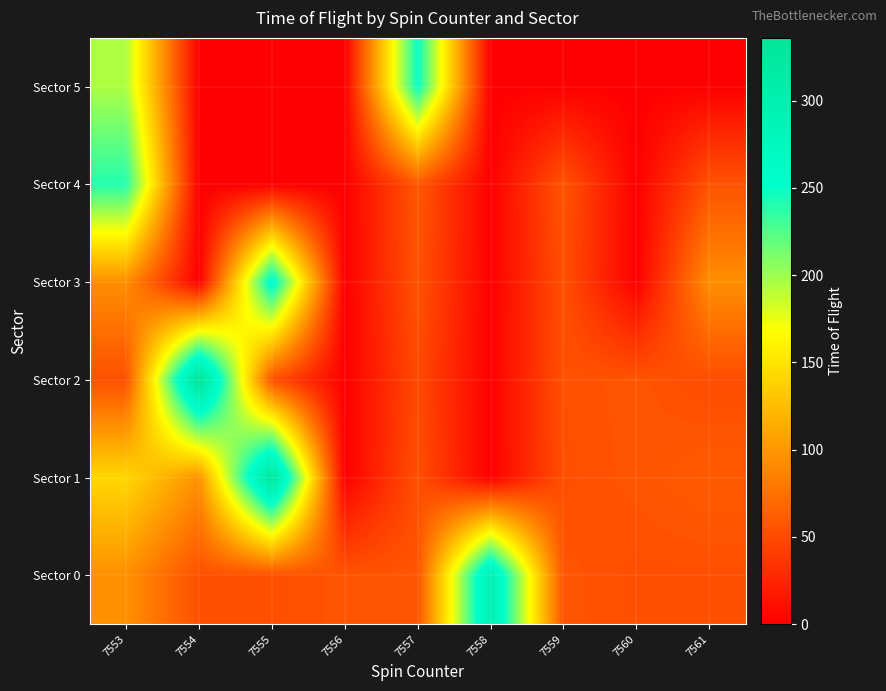

At which category does the chart reach its peak across all series?

7554